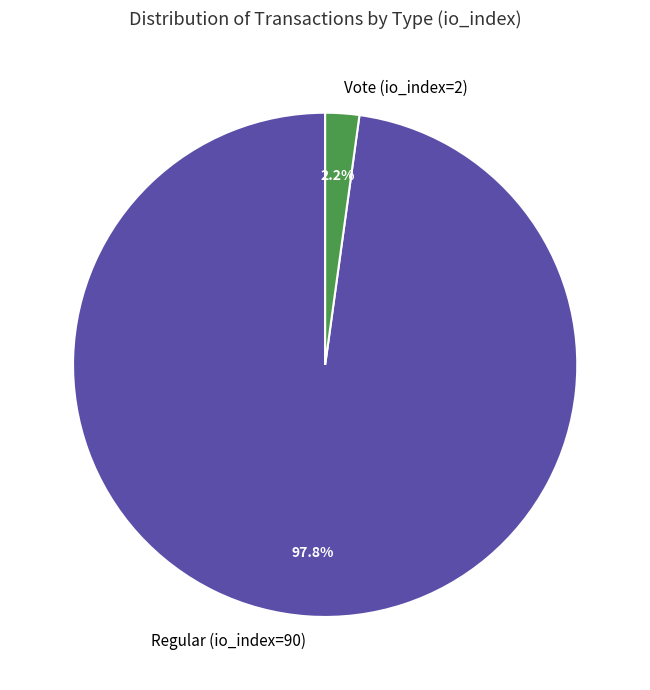

Do Vote (io_index=2) and Regular (io_index=90) together represent more than half of the pie?

Yes